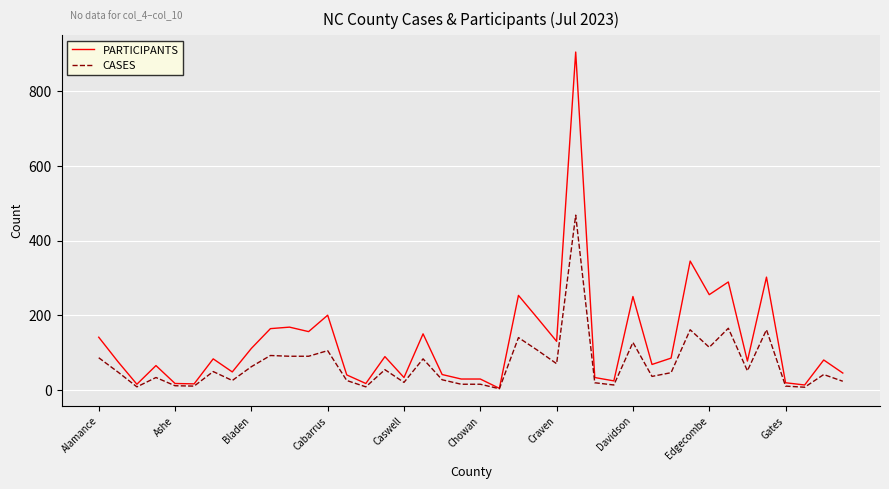

List the series in order of their peak value, highest first.

PARTICIPANTS, CASES